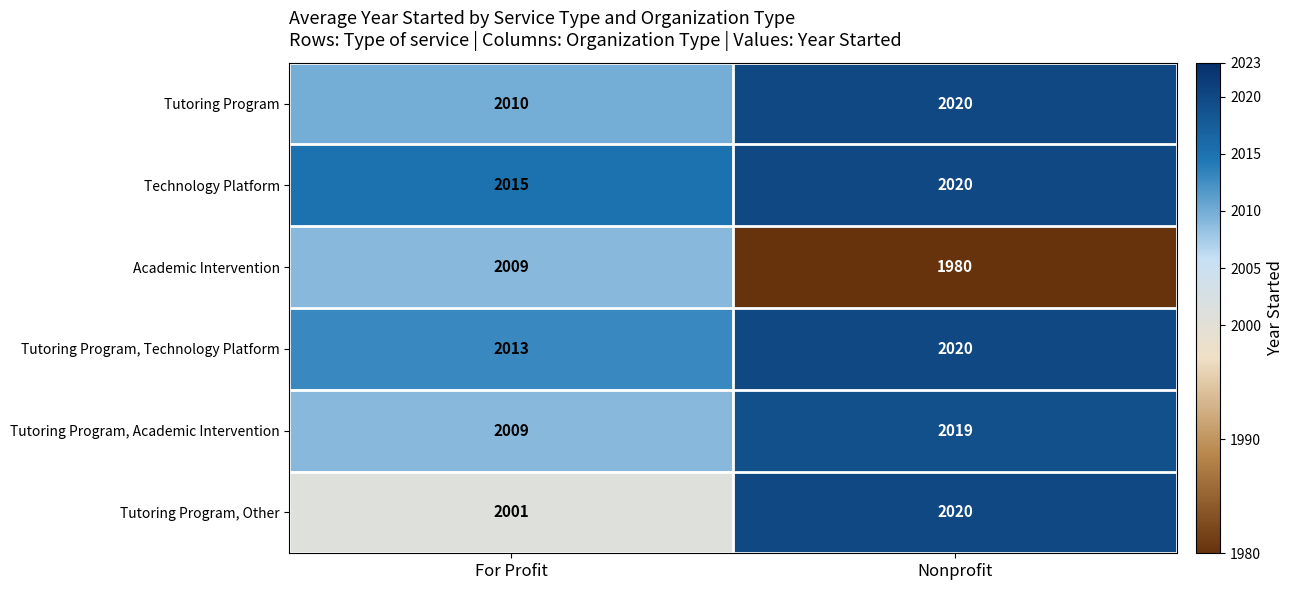

Read the Academic Intervention value at For Profit.

2009